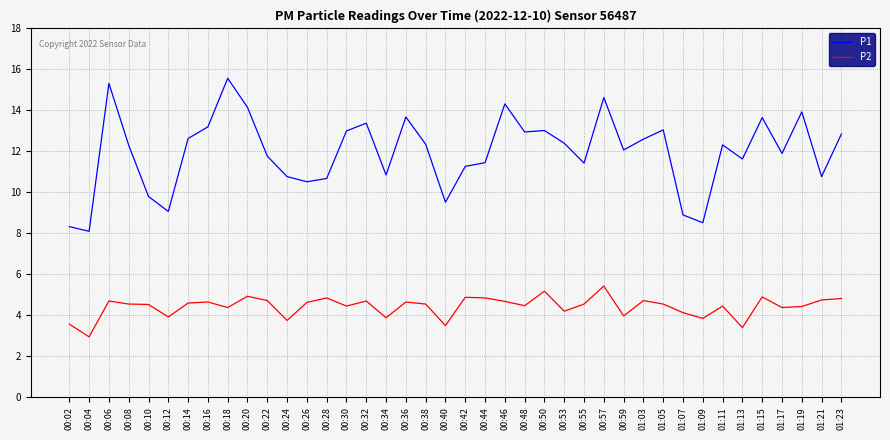

What is the total value across all series at 00:55?

16.0